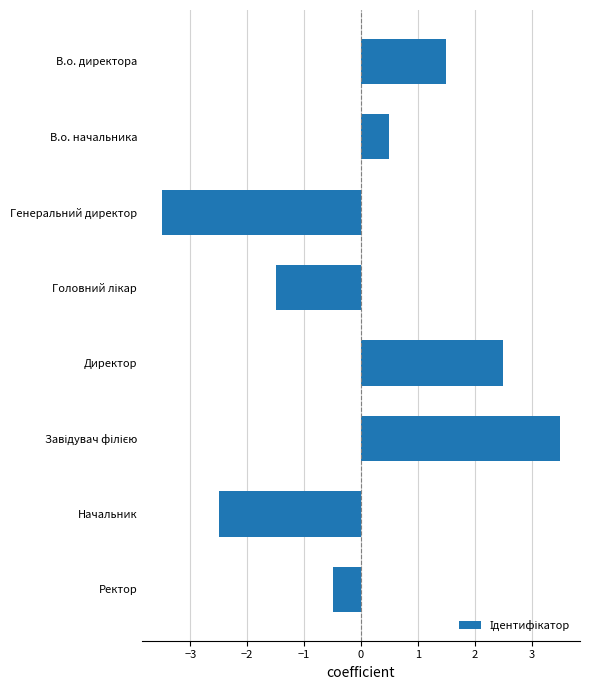

Reading bottom to top, extract all data points from this chart.

-0.5	-2.5	3.5	2.5	-1.5	-3.5	0.5	1.5